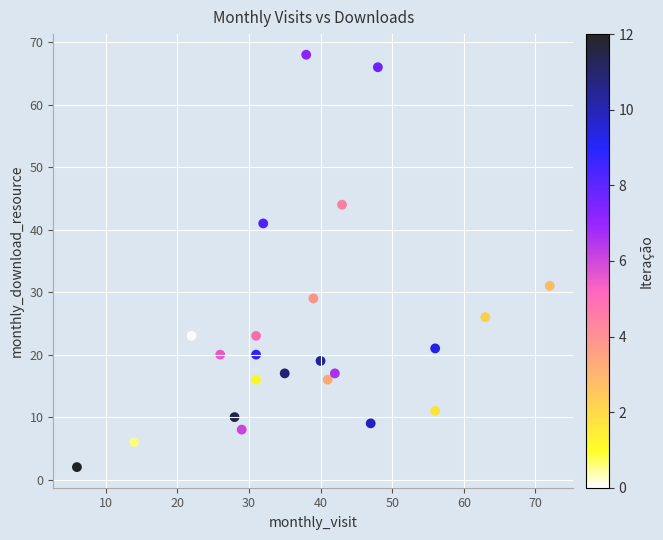

What is the range of X values (max minus min)?

66